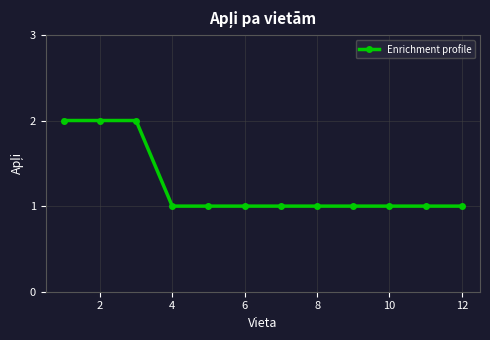

What is the sum of all values?

15